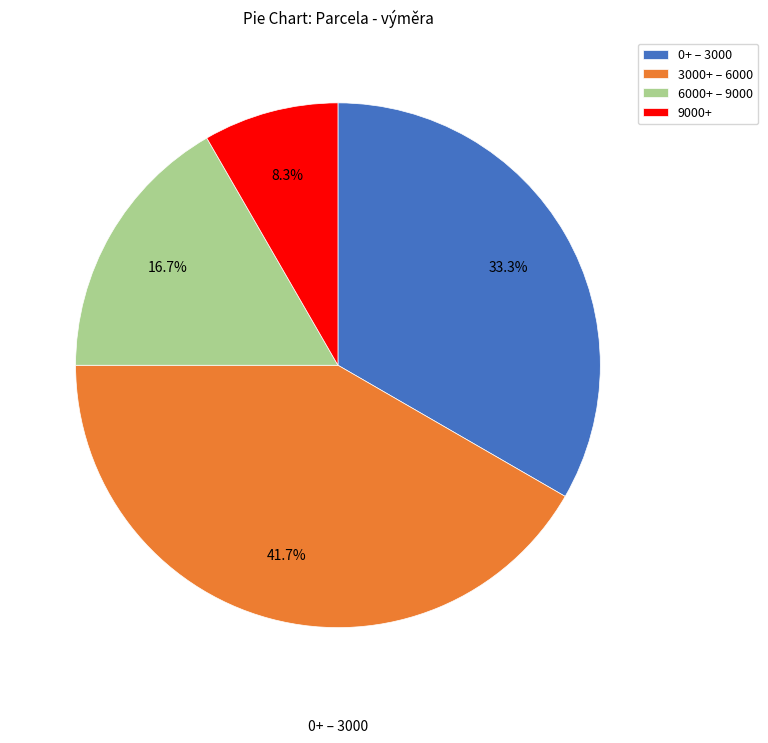

Rank the categories by value from highest to lowest.

3000+ – 6000, 0+ – 3000, 6000+ – 9000, 9000+